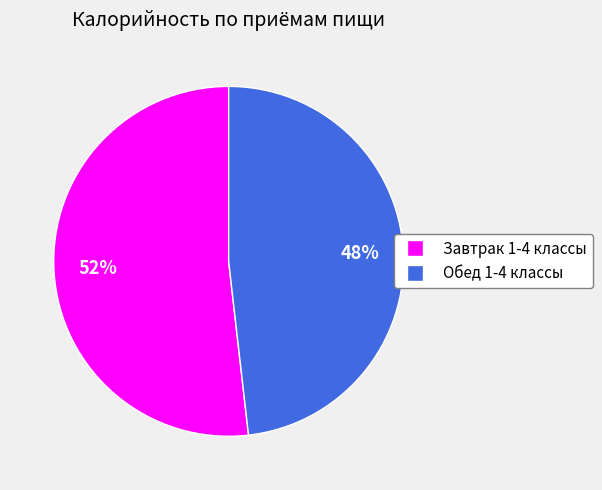

What is the ratio of the value at Обед 1-4 классы to the value at Завтрак 1-4 классы?

0.9